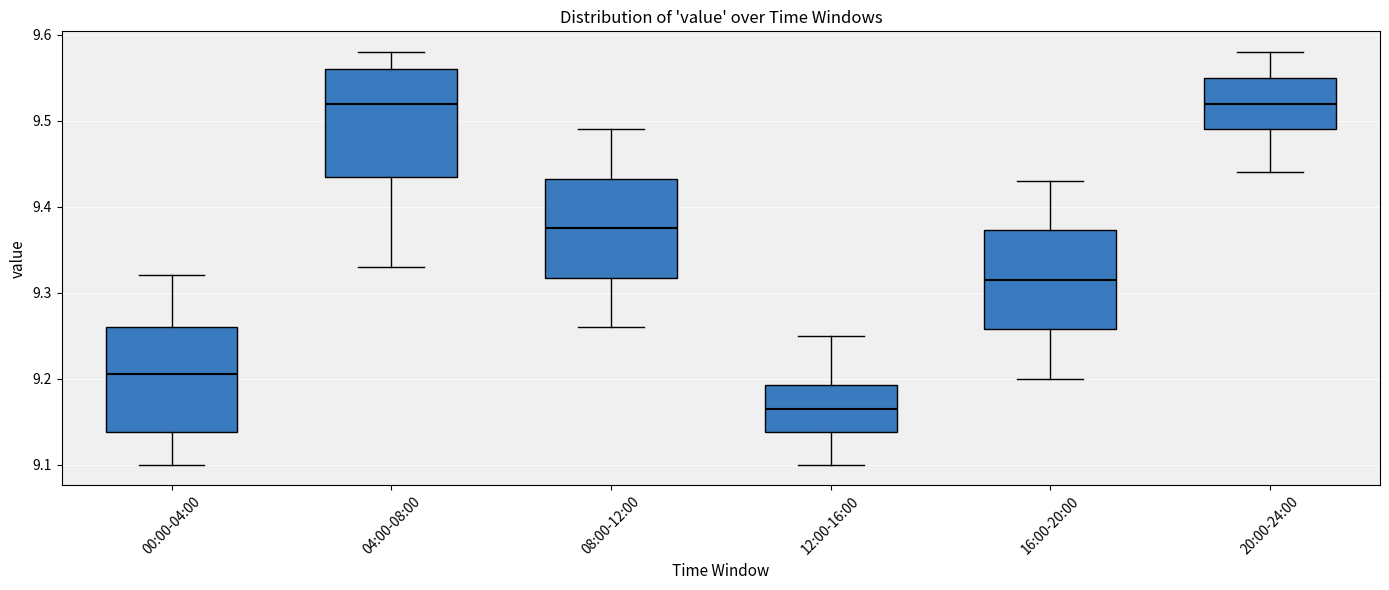

Reading left to right, read every box against the y-axis: the position of its median line, the range the box covers, and the ends of its whiskers. The values are not printed on the chart, so give them approximately, as read against the axis.

00:00-04:00: median 9.21, box 9.14 to 9.26, whiskers 9.10 to 9.32
04:00-08:00: median 9.52, box 9.44 to 9.56, whiskers 9.33 to 9.58
08:00-12:00: median 9.38, box 9.32 to 9.43, whiskers 9.26 to 9.49
12:00-16:00: median 9.17, box 9.14 to 9.19, whiskers 9.10 to 9.25
16:00-20:00: median 9.32, box 9.26 to 9.37, whiskers 9.20 to 9.43
20:00-24:00: median 9.52, box 9.49 to 9.55, whiskers 9.44 to 9.58